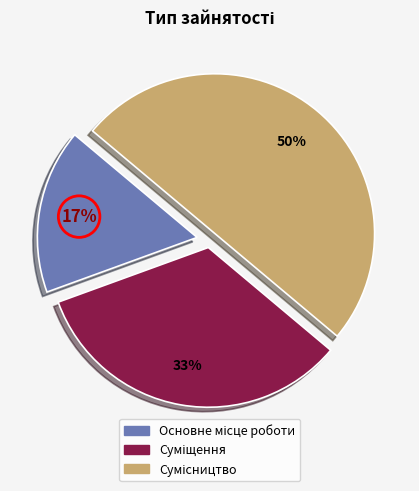

To the nearest percent, what is the average slice percentage?

33%